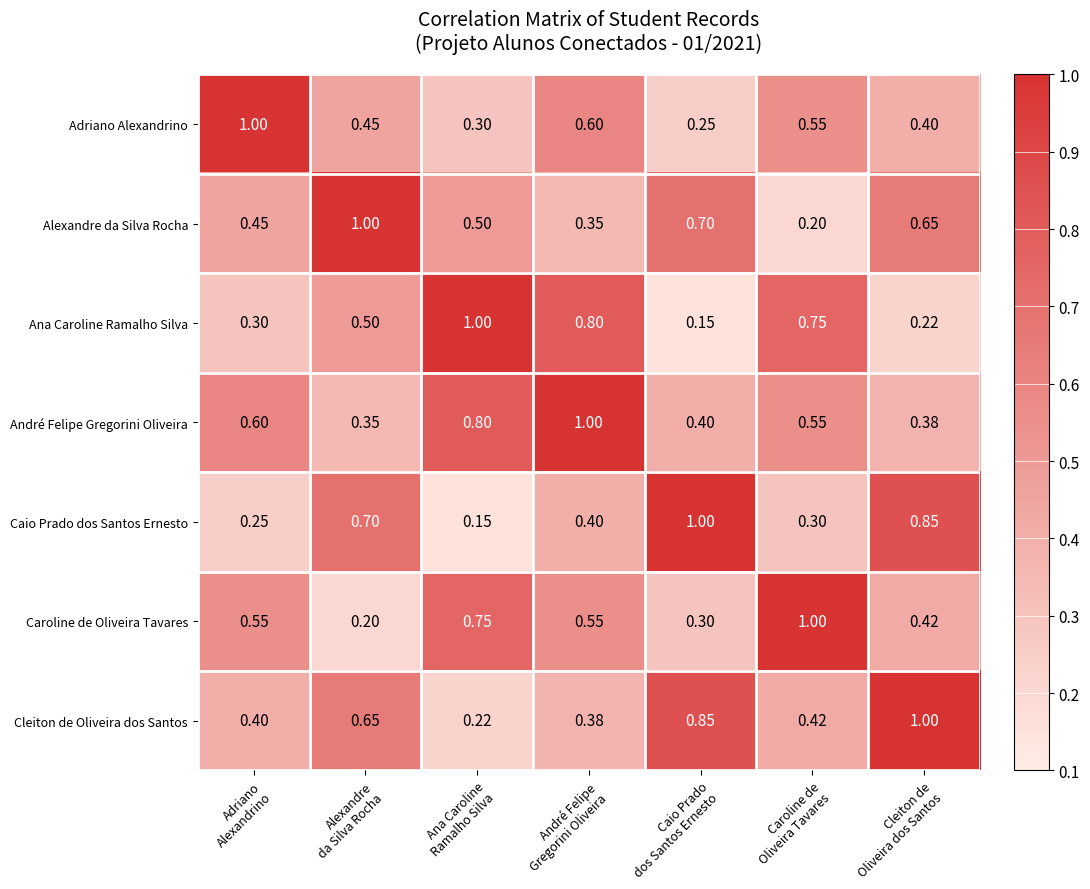

Which series has the largest total across all categories?

André Felipe Gregorini Oliveira